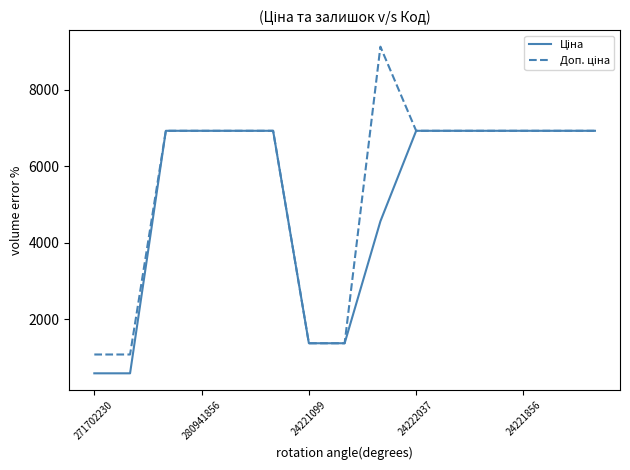

What is the smallest value displayed?

589.9